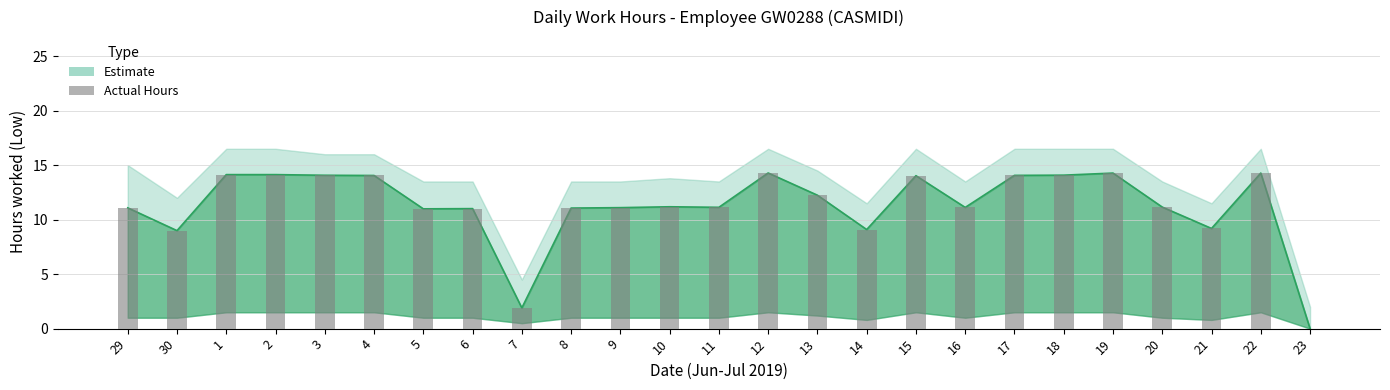

Count the number of categories in the chart.

25